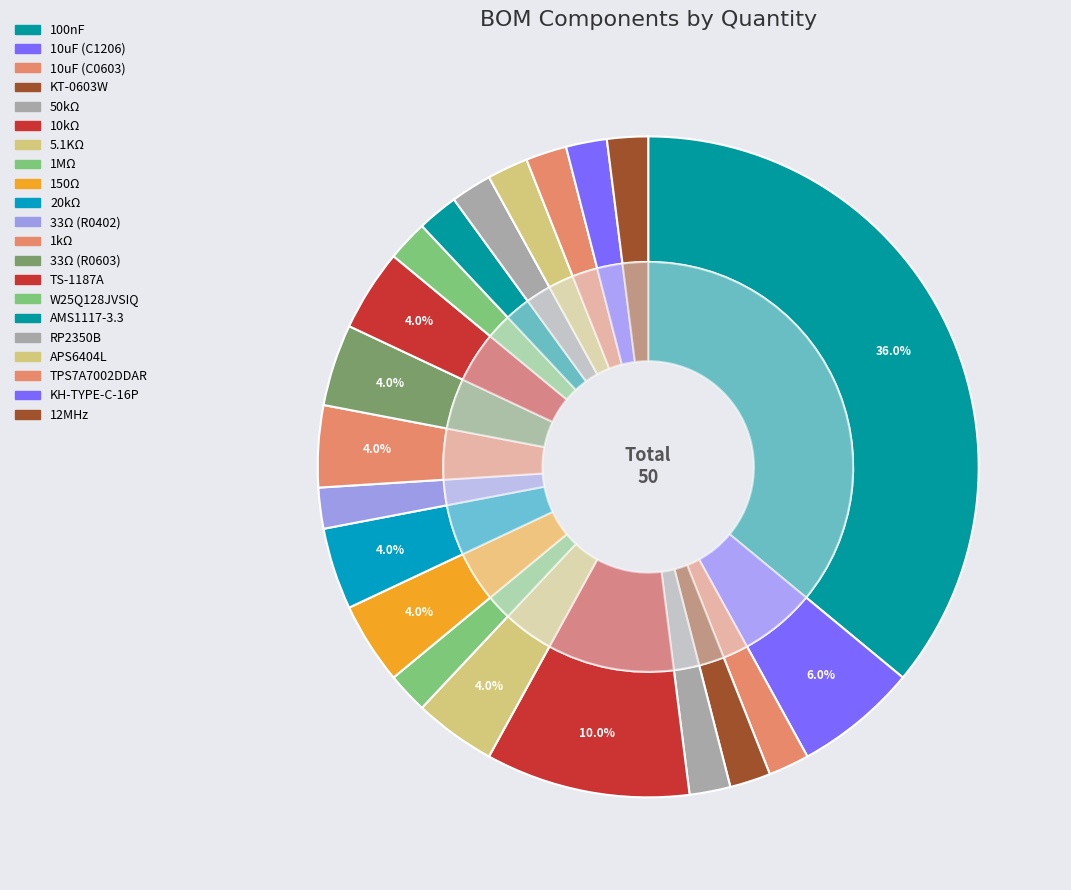

To the nearest percent, what is the average slice percentage?

5%